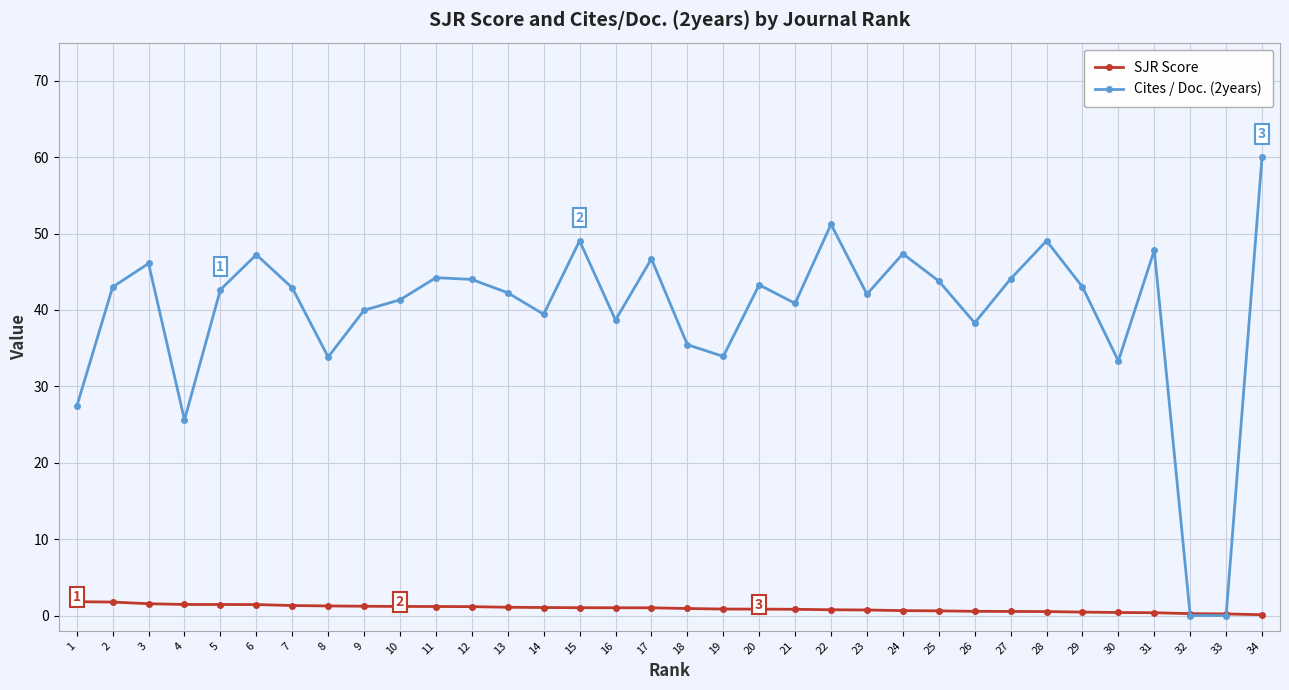

How many lines are shown in the chart?

2